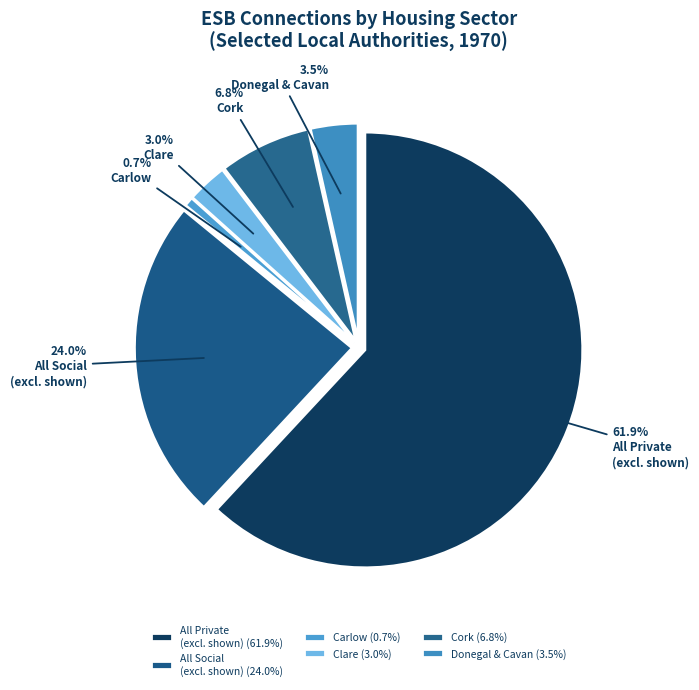

Count the number of slices in the pie.

6